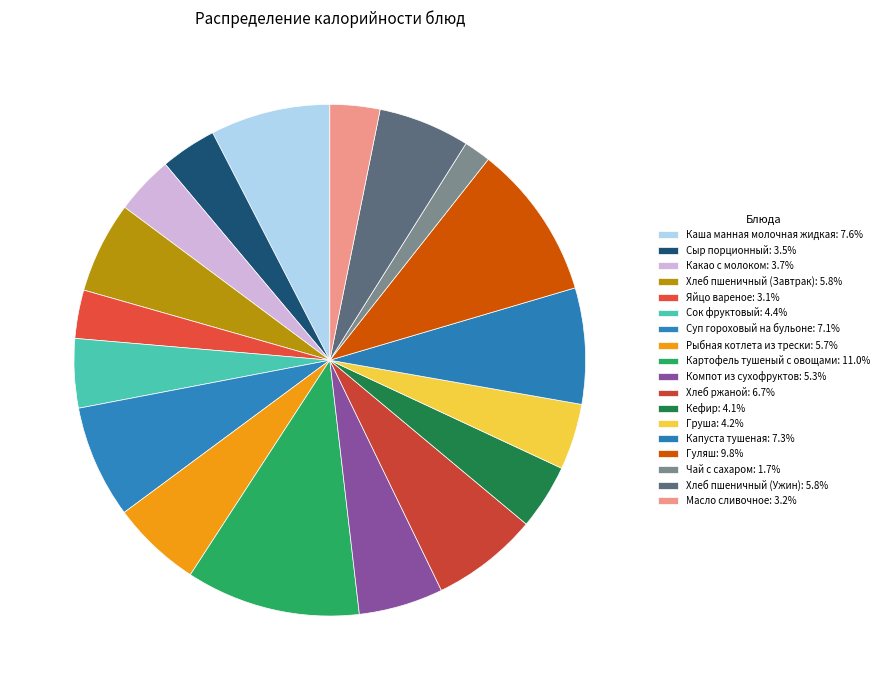

Between Компот из сухофруктов and Суп гороховый на бульоне, which is larger?

Суп гороховый на бульоне